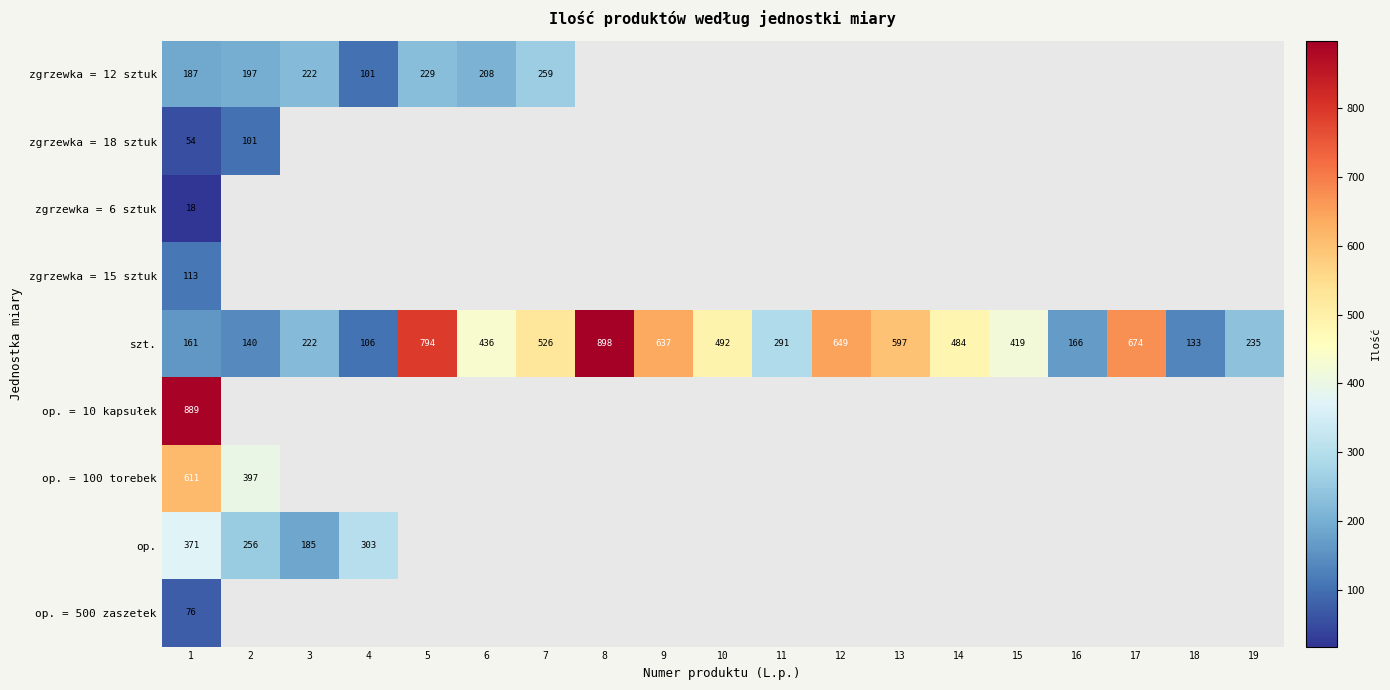

Is it true that op. = 100 torebek equals 571 at 2?

False